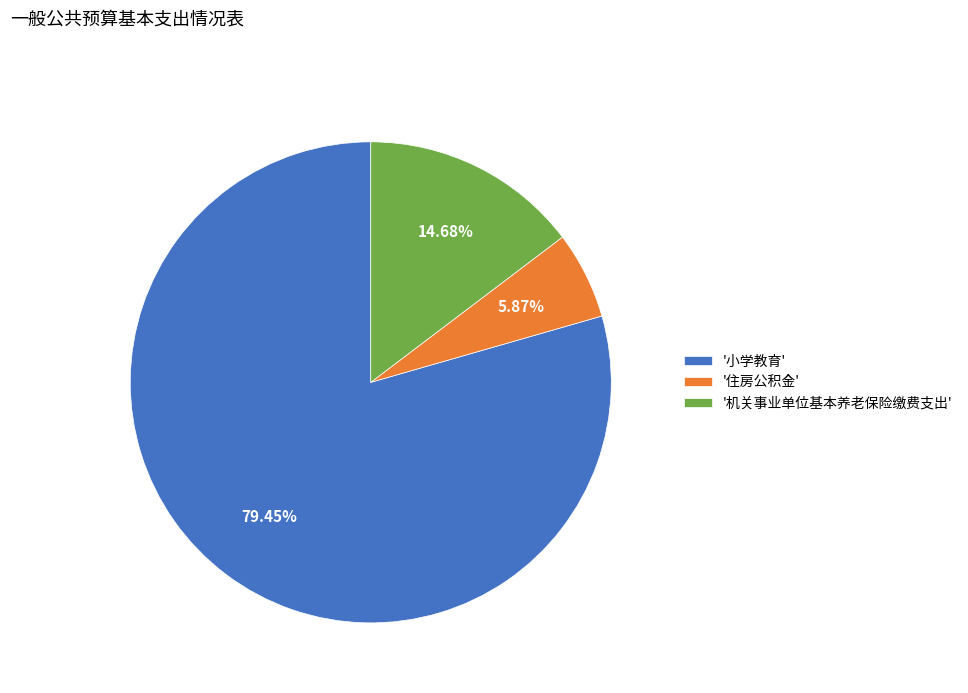

Which category accounts for the majority?

'小学教育'